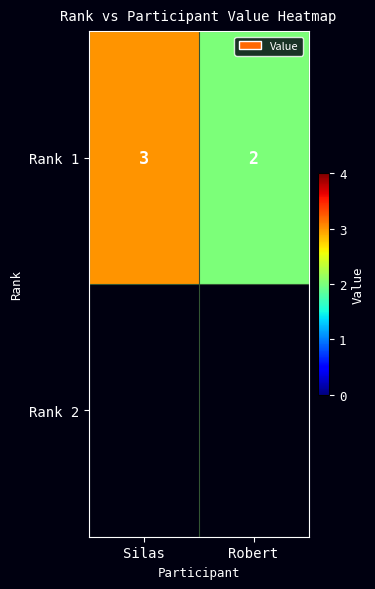

Between Silas and Robert, which is larger?

Silas